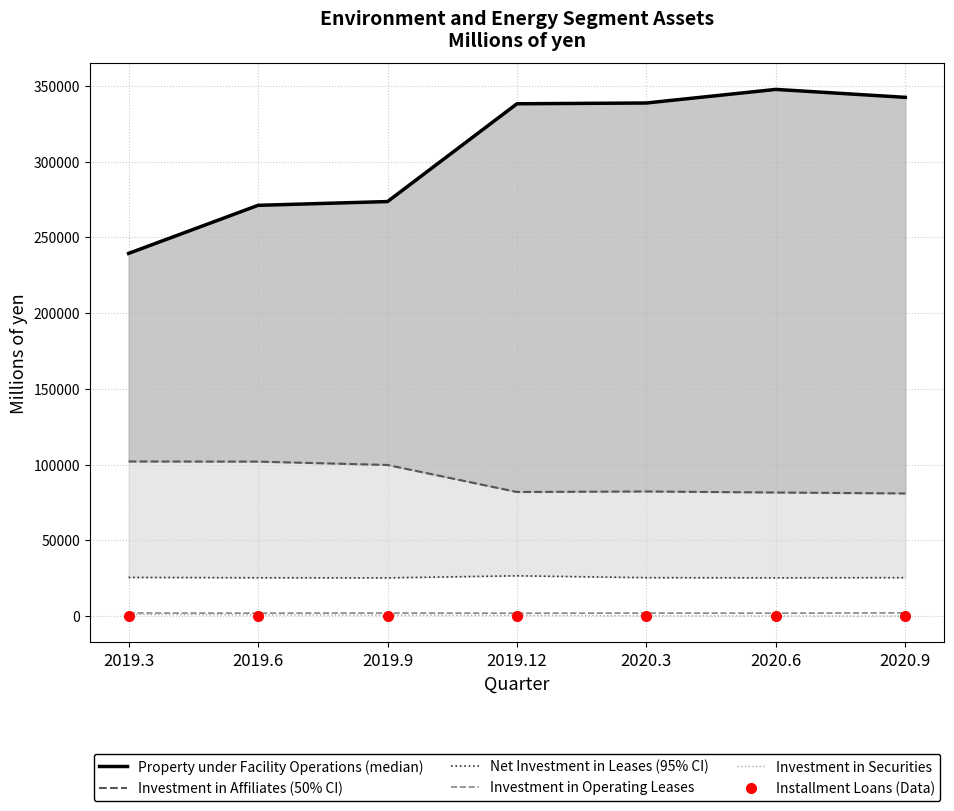

True or false: Investment in Affiliates and Property under Facility Operations intersect in this chart.

False